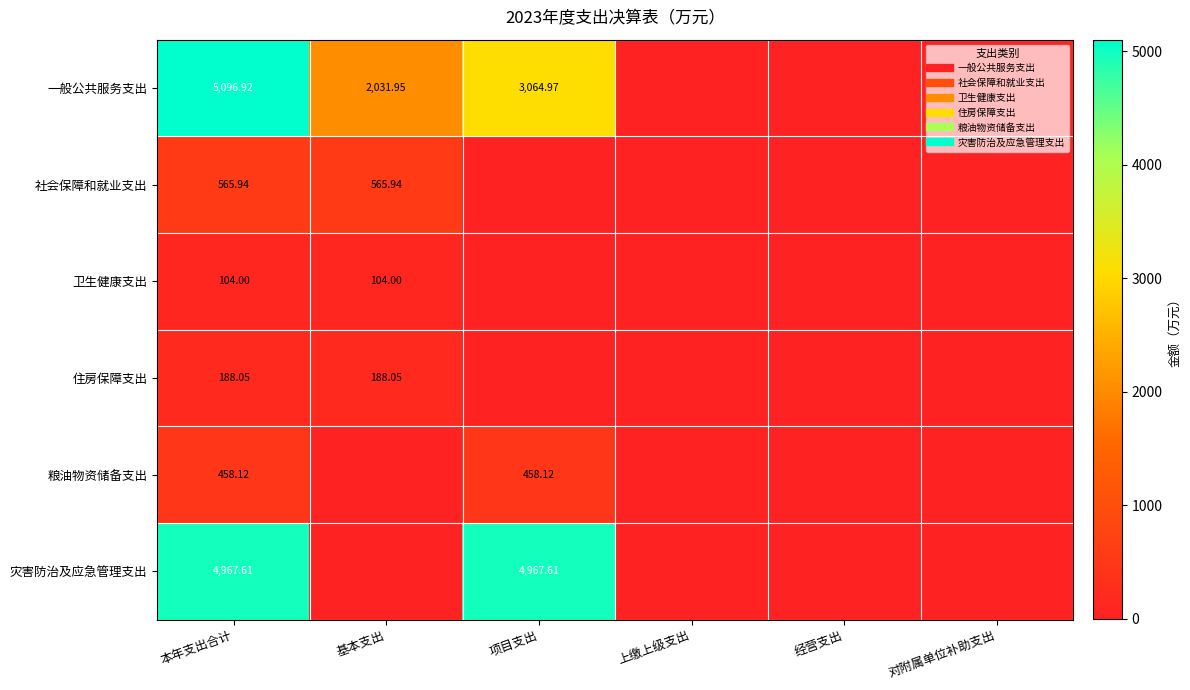

What is the sum of all 社会保障和就业支出 values?

1131.9